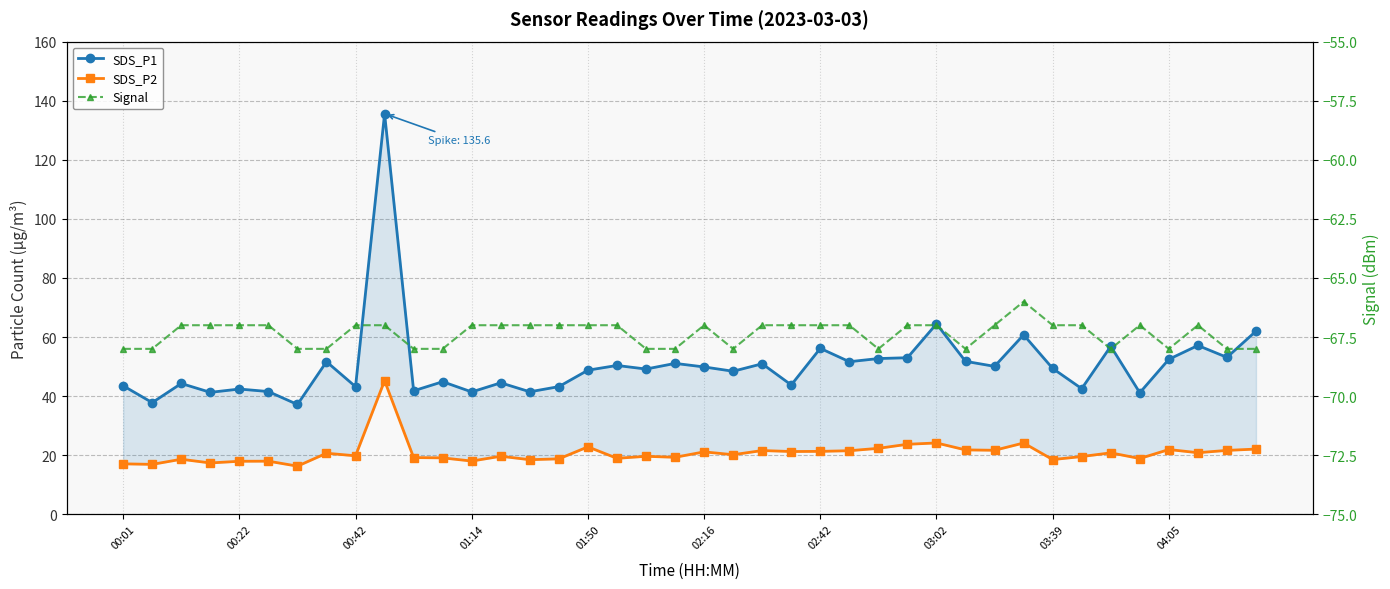

True or false: SDS_P2 and SDS_P1 intersect in this chart.

False